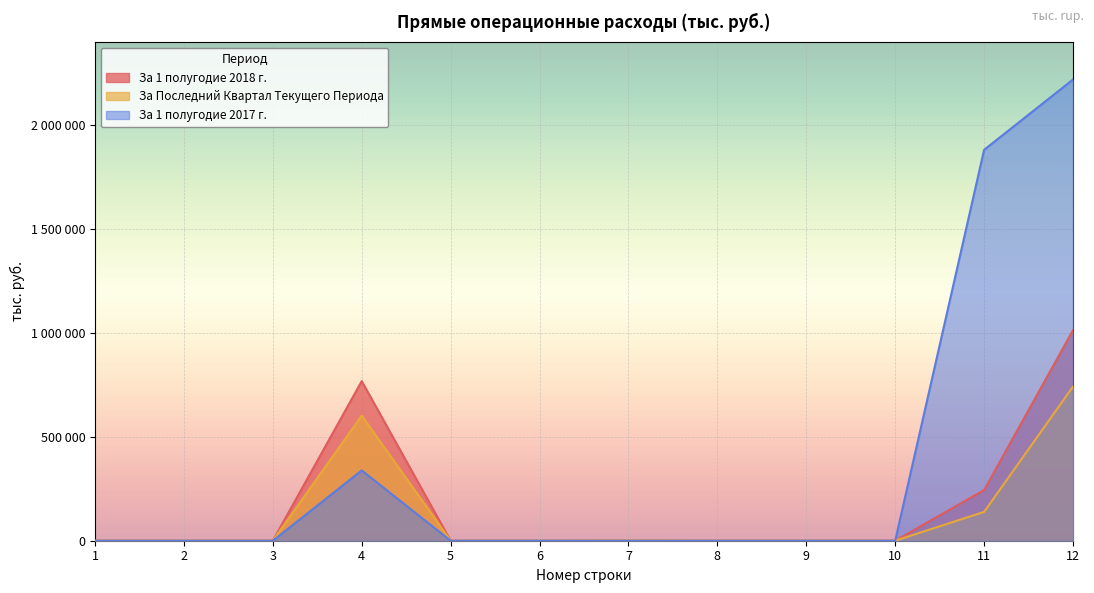

Which series has the widest spread of values?

За 1 полугодие 2017 г.